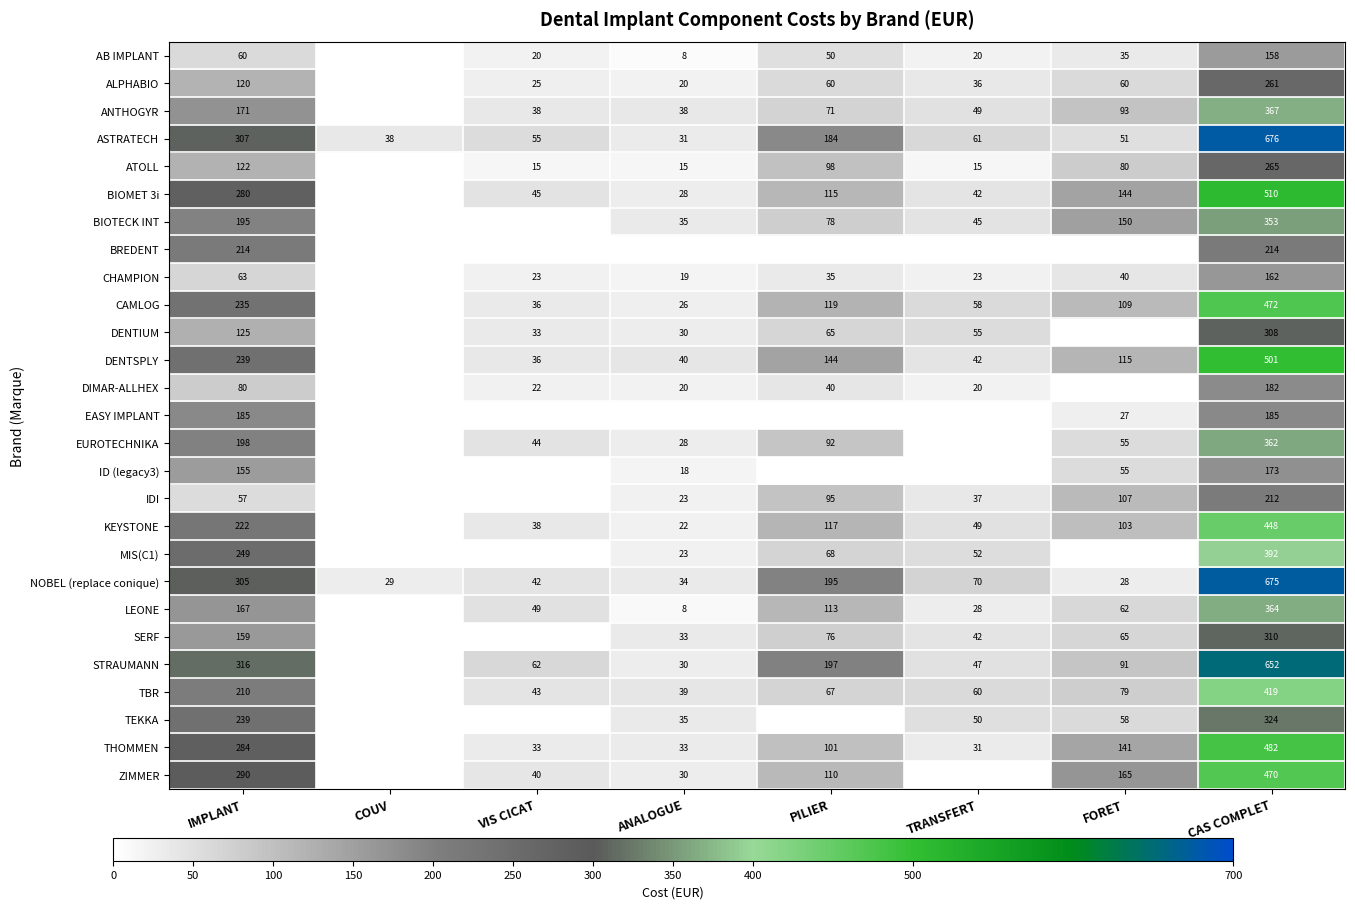

True or false: BIOMET 3i has a value of 280 at IMPLANT.

True